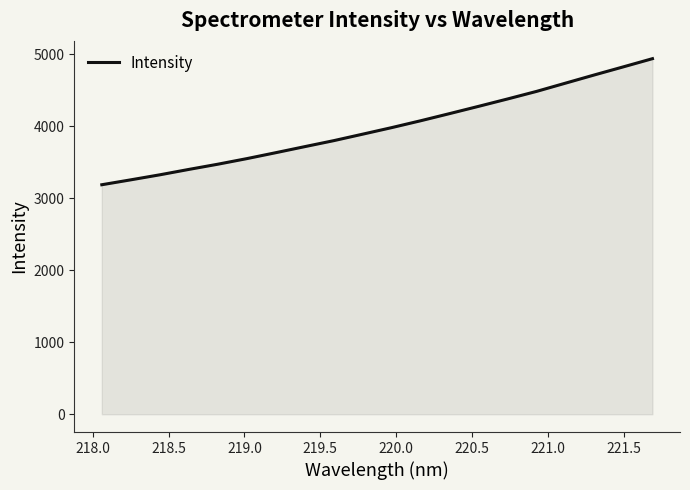

What is the minimum value shown in the chart?

3185.9